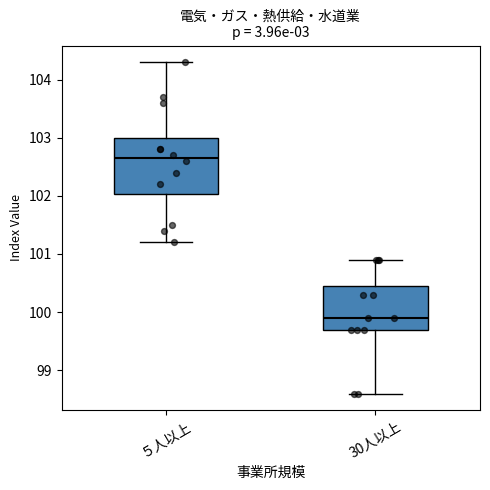

Where is the upper edge of the box for ５人以上 on the y-axis? The values are not printed on the chart, so give them approximately, as read against the axis.

103.0